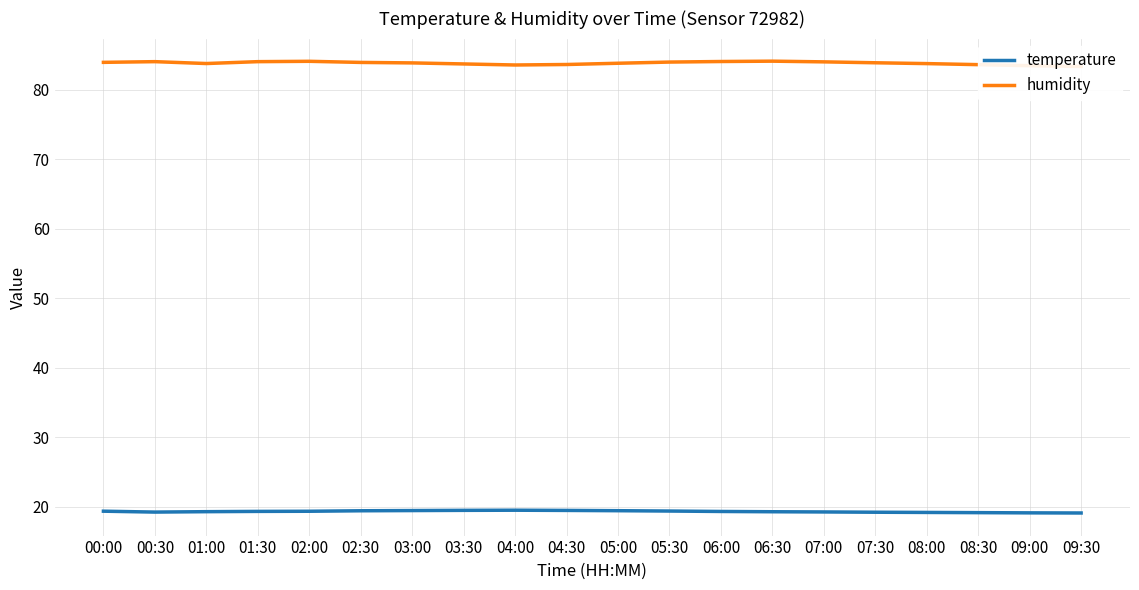

Count the number of data series in this chart.

2